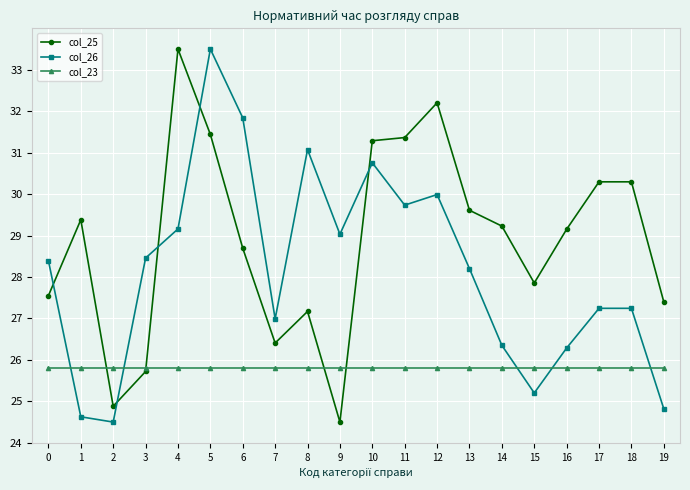

How many data points in col_26 are less than 28?

9